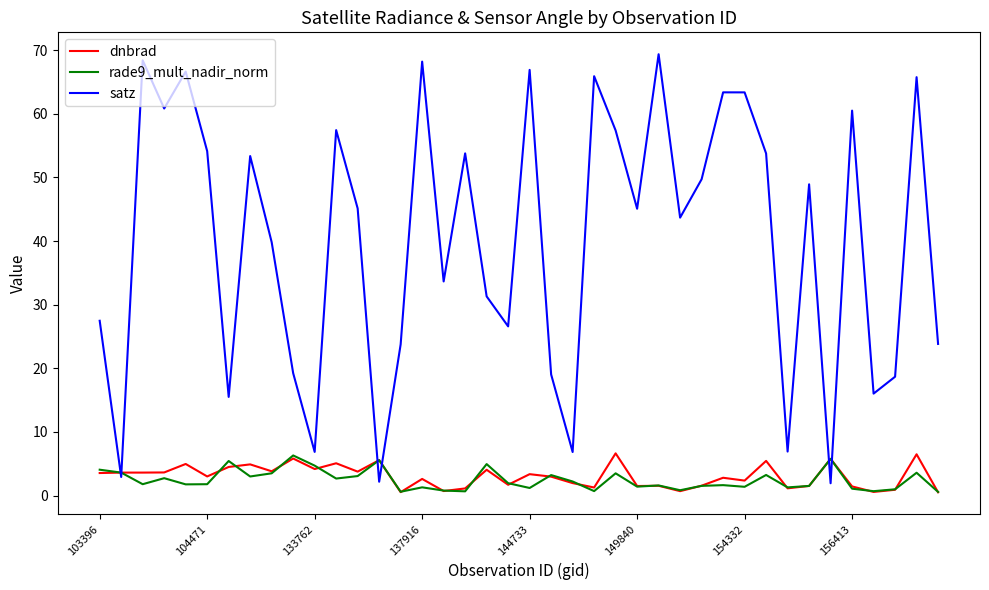

What is the maximum value for satz?

69.4